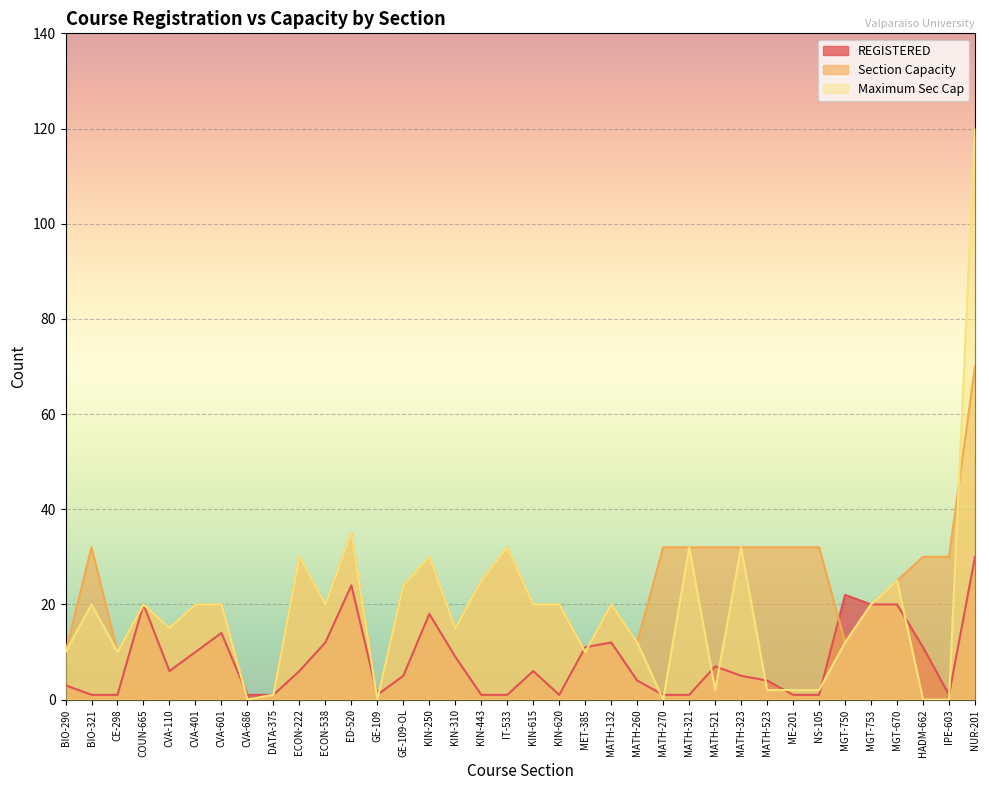

Which series has the largest total across all categories?

Section Capacity